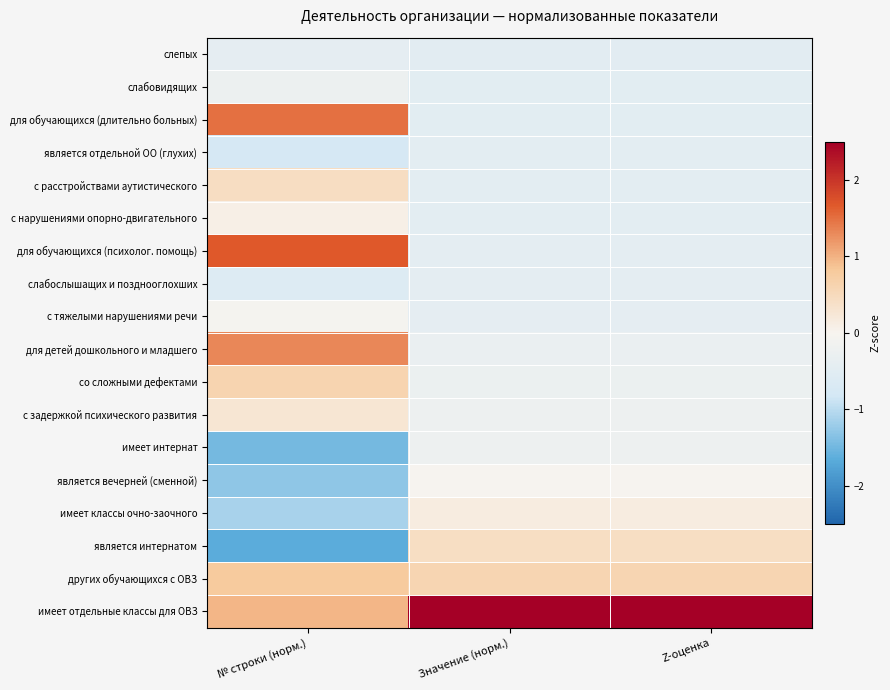

Which series has the widest spread of values?

имеет отдельные классы для ОВЗ